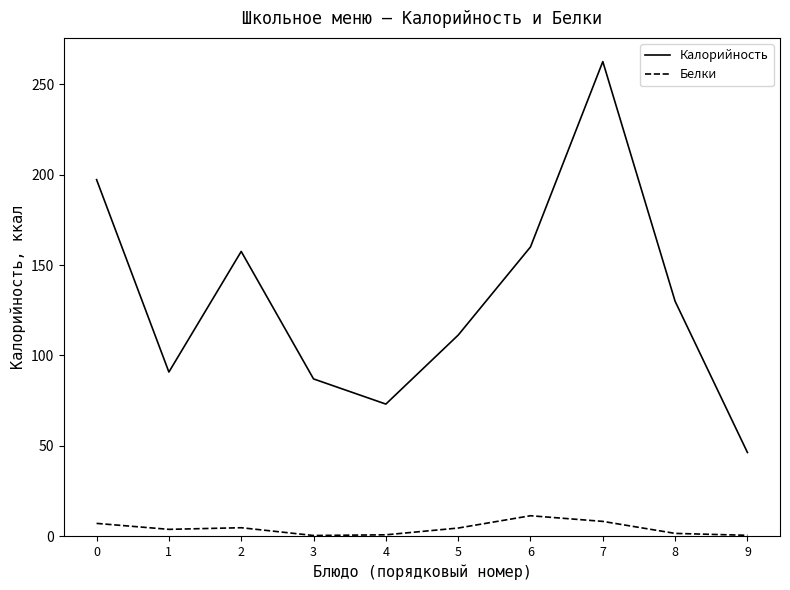

At which label does Белки reach its peak?

6